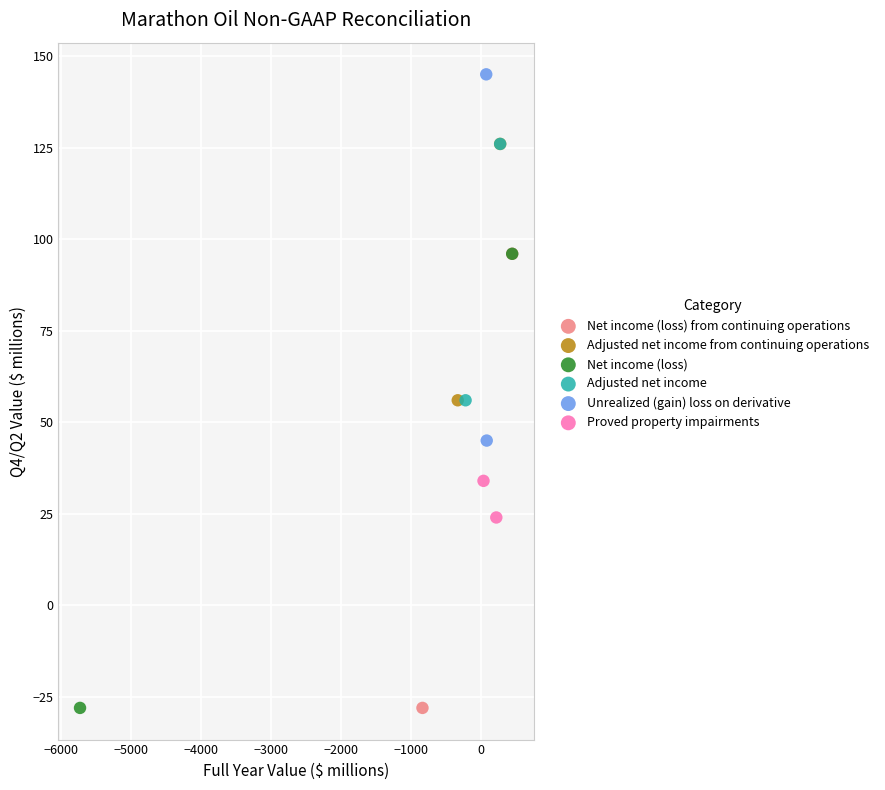

What are all the series names shown in the legend?

Net income (loss) from continuing operations, Adjusted net income from continuing operations, Net income (loss), Adjusted net income, Unrealized (gain) loss on derivative, Proved property impairments